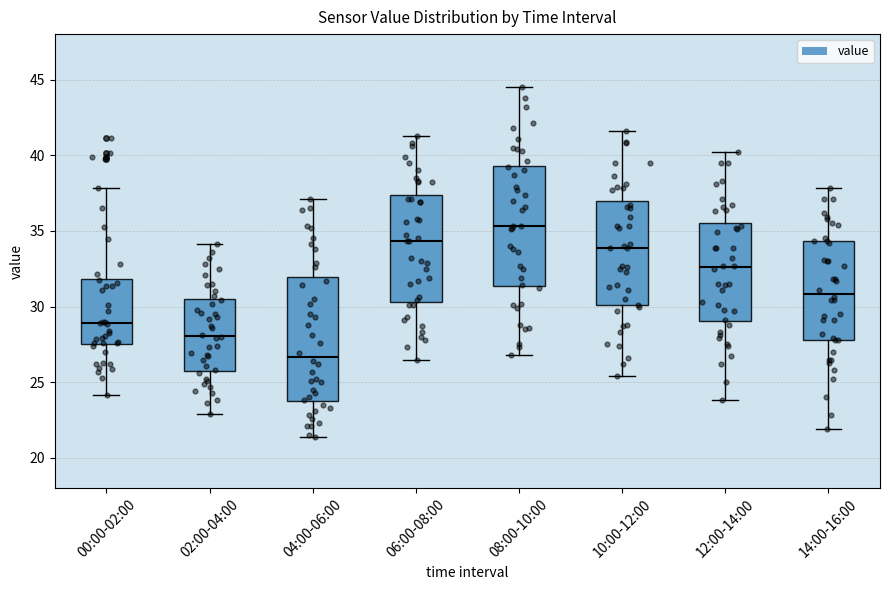

Reading left to right, read every box against the y-axis: the position of its median line, the range the box covers, and the ends of its whiskers. The values are not printed on the chart, so give them approximately, as read against the axis.

00:00-02:00: median 29.0, box 27.5 to 32.0, whiskers 24.0 to 38.0
02:00-04:00: median 28.0, box 26.0 to 30.5, whiskers 23.0 to 34.0
04:00-06:00: median 26.5, box 23.5 to 32.0, whiskers 21.5 to 37.0
06:00-08:00: median 34.5, box 30.5 to 37.5, whiskers 26.5 to 41.5
08:00-10:00: median 35.5, box 31.5 to 39.5, whiskers 27.0 to 44.5
10:00-12:00: median 34.0, box 30.0 to 37.0, whiskers 25.5 to 41.5
12:00-14:00: median 32.5, box 29.0 to 35.5, whiskers 24.0 to 40.0
14:00-16:00: median 31.0, box 28.0 to 34.5, whiskers 22.0 to 38.0